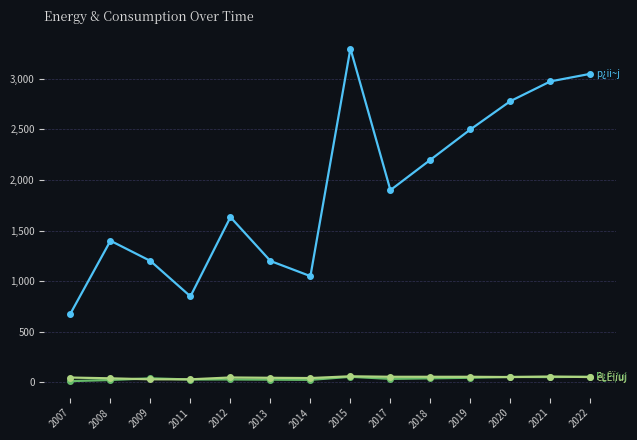

What is the maximum value shown in the chart?

3300.0